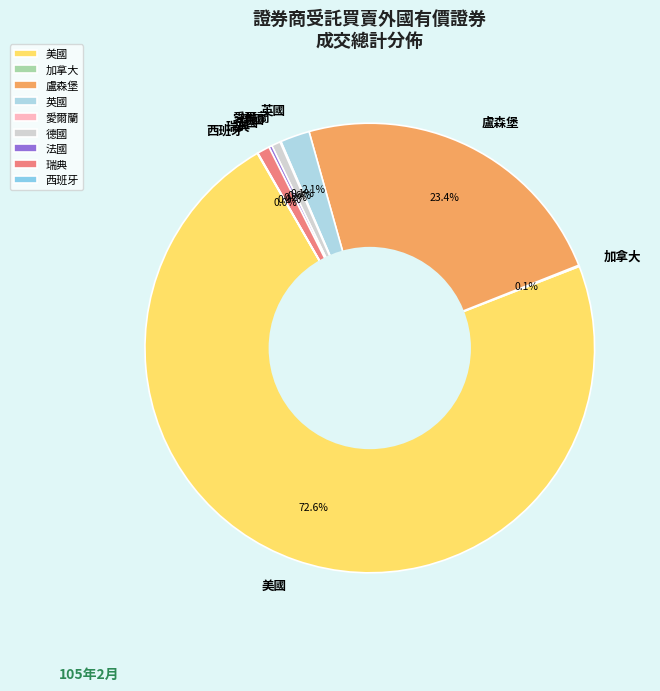

What is the majority slice?

美國